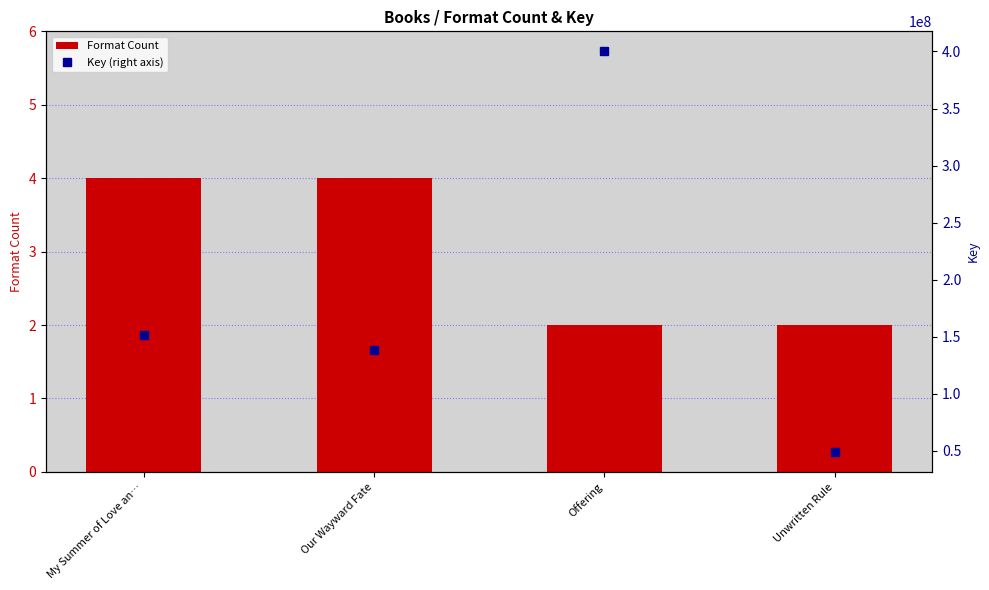

Reading left to right, what are all the values shown in this chart?

Format Count: 4	4	2	2
Key (right axis): 151991021	138222772	400097258	49220415